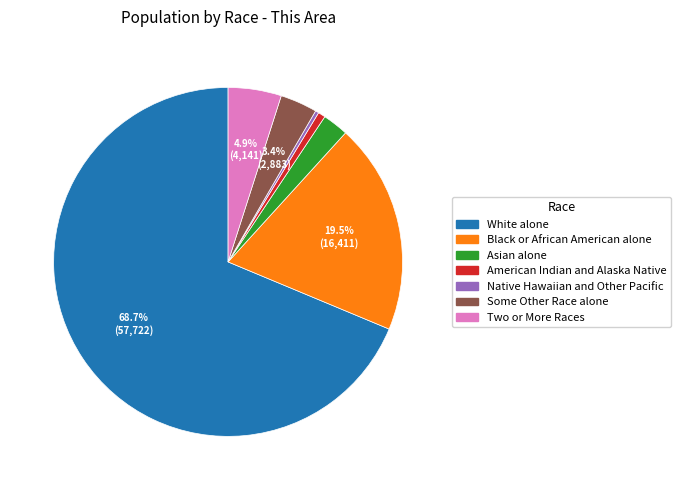

How many slices are in this pie chart?

7